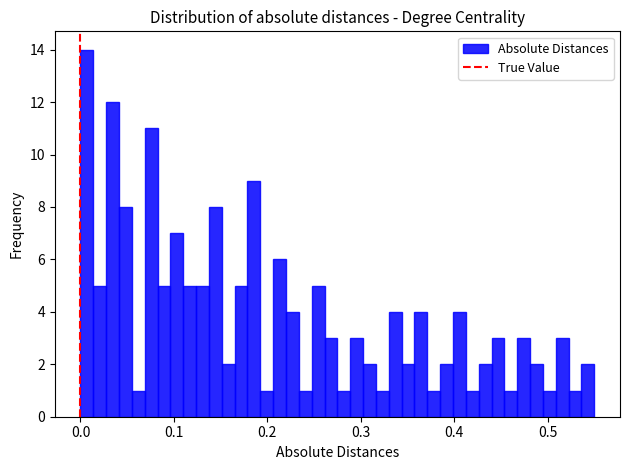

Read against the x-axis, roughly where is the centre of the tallest bar?

0.01